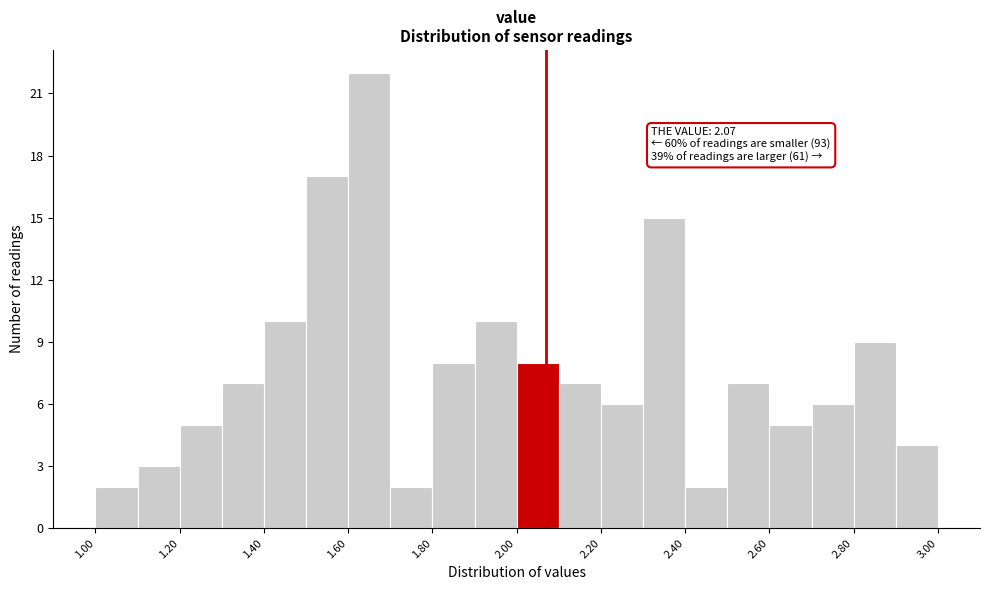

Which range on the x-axis has the tallest bar?

1.6 to 1.7